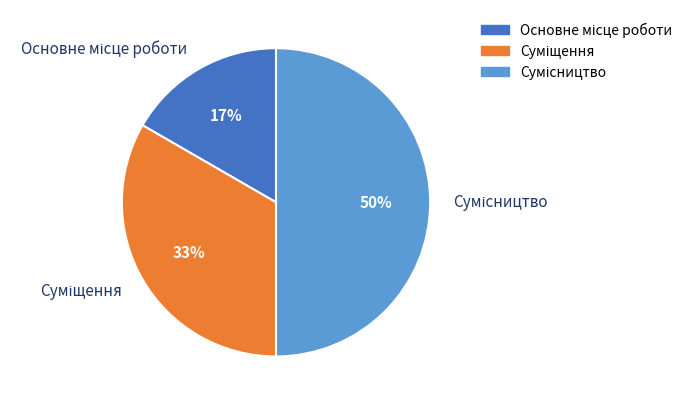

To the nearest percent, what is the average slice percentage?

33%